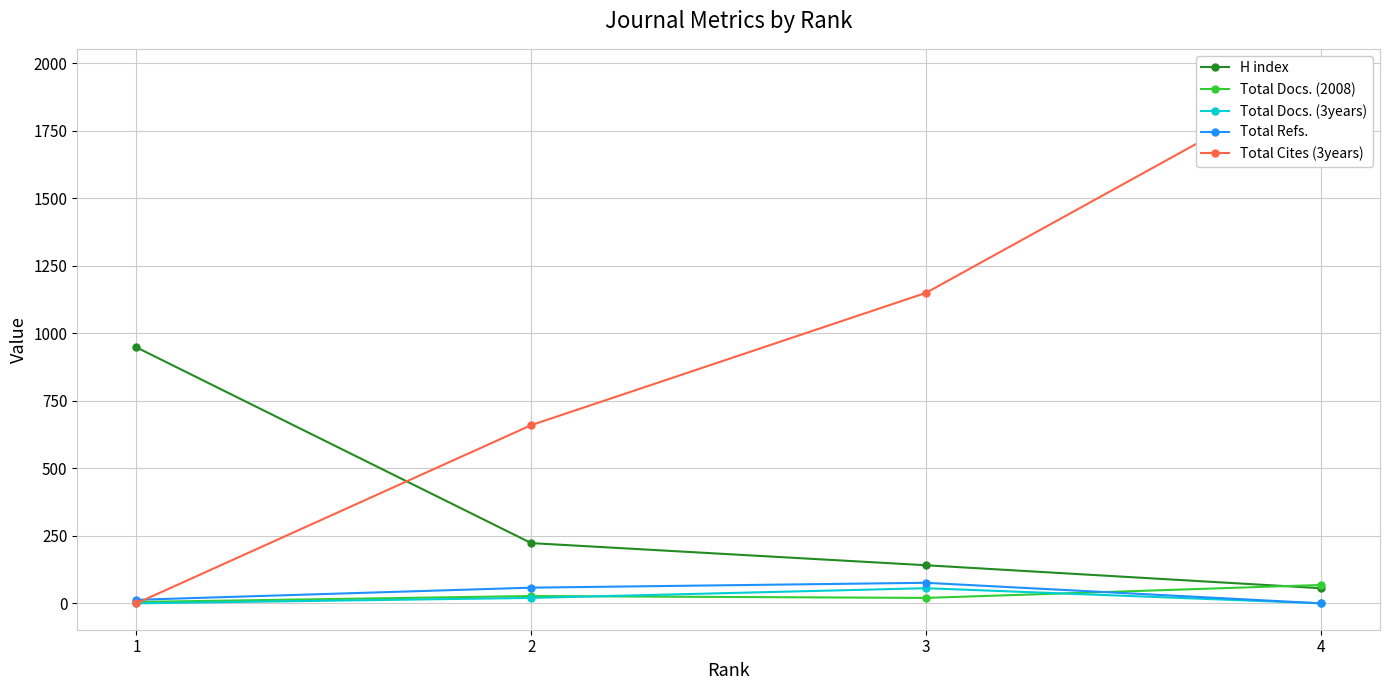

True or false: Total Docs. (3years) and Total Cites (3years) cross at least once.

False